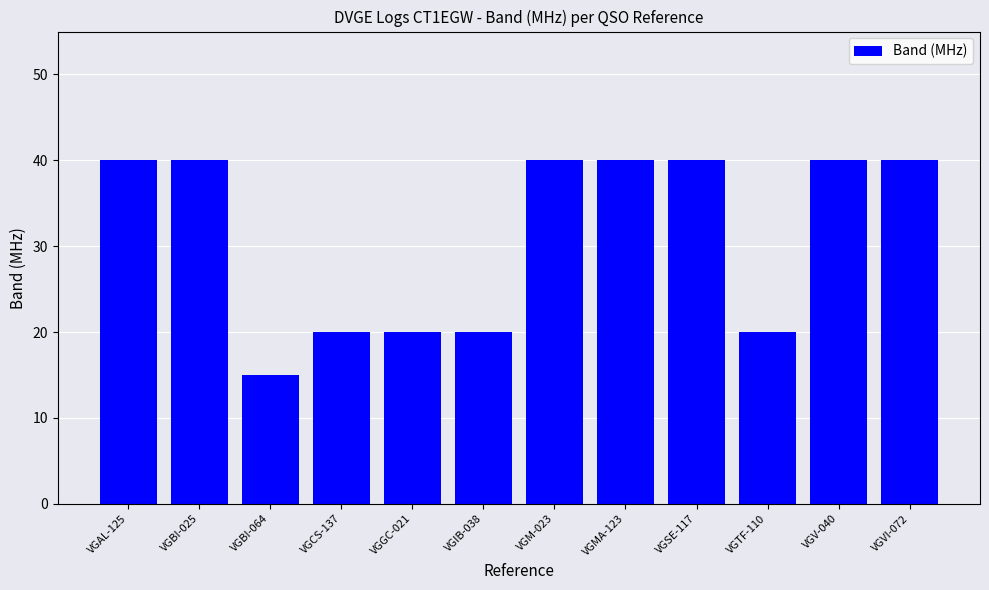

True or false: the data shows 14 at VGAL-125.

False